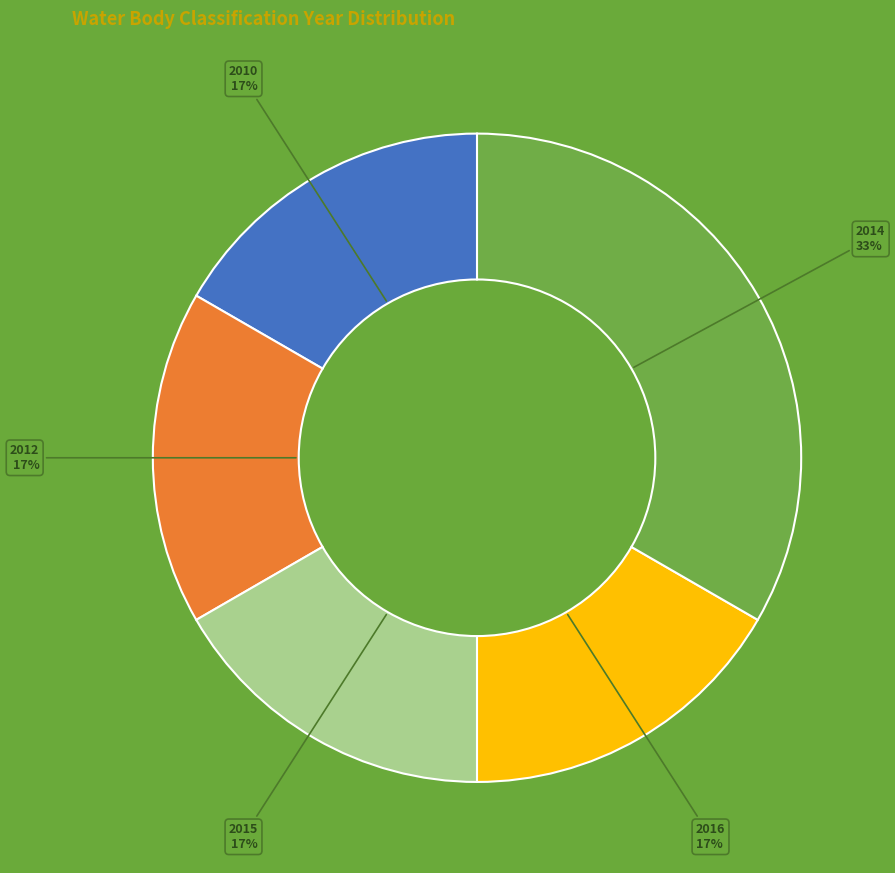

Approximately how many times larger is the value at 2015 compared to 2012?

1.0